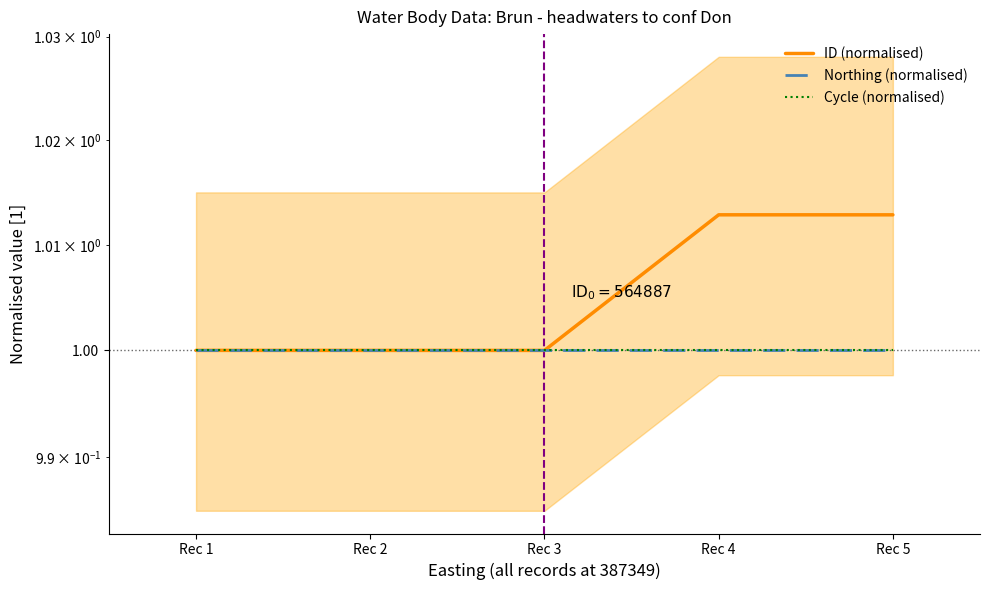

True or false: ID (normalised) and Cycle (normalised) intersect in this chart.

True